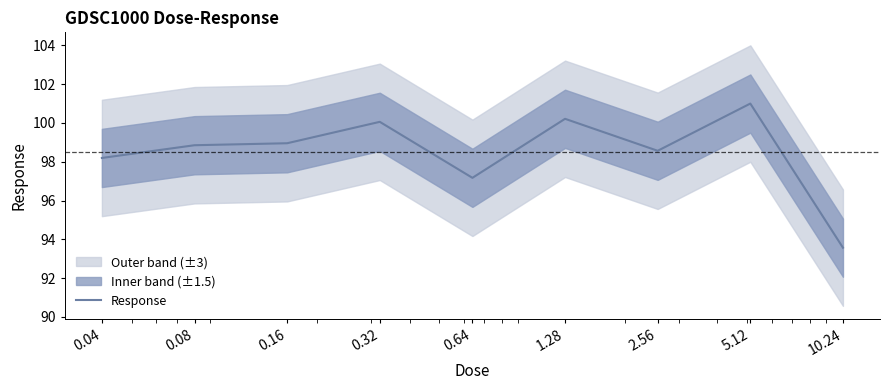

What is the smallest value displayed?

93.6